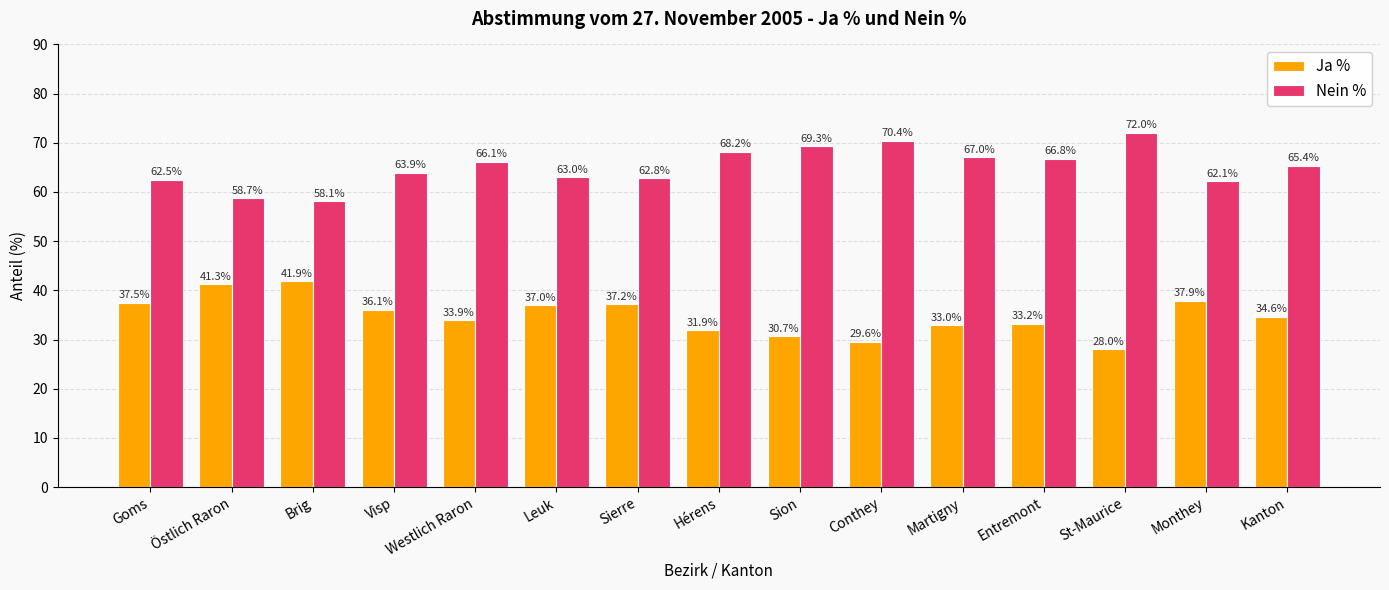

True or false: Nein % has a value of 62.5 at Goms.

True